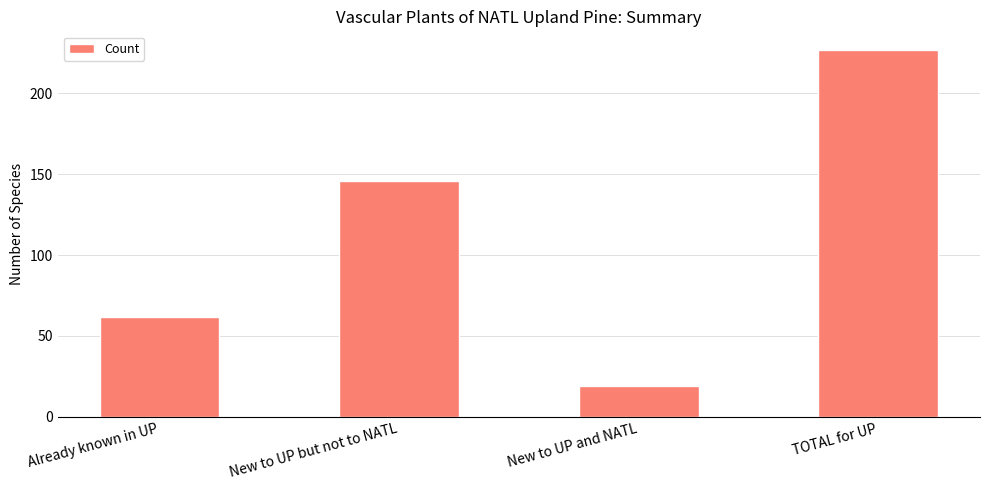

List the labels in order of value, smallest first.

New to UP and NATL, Already known in UP, New to UP but not to NATL, TOTAL for UP